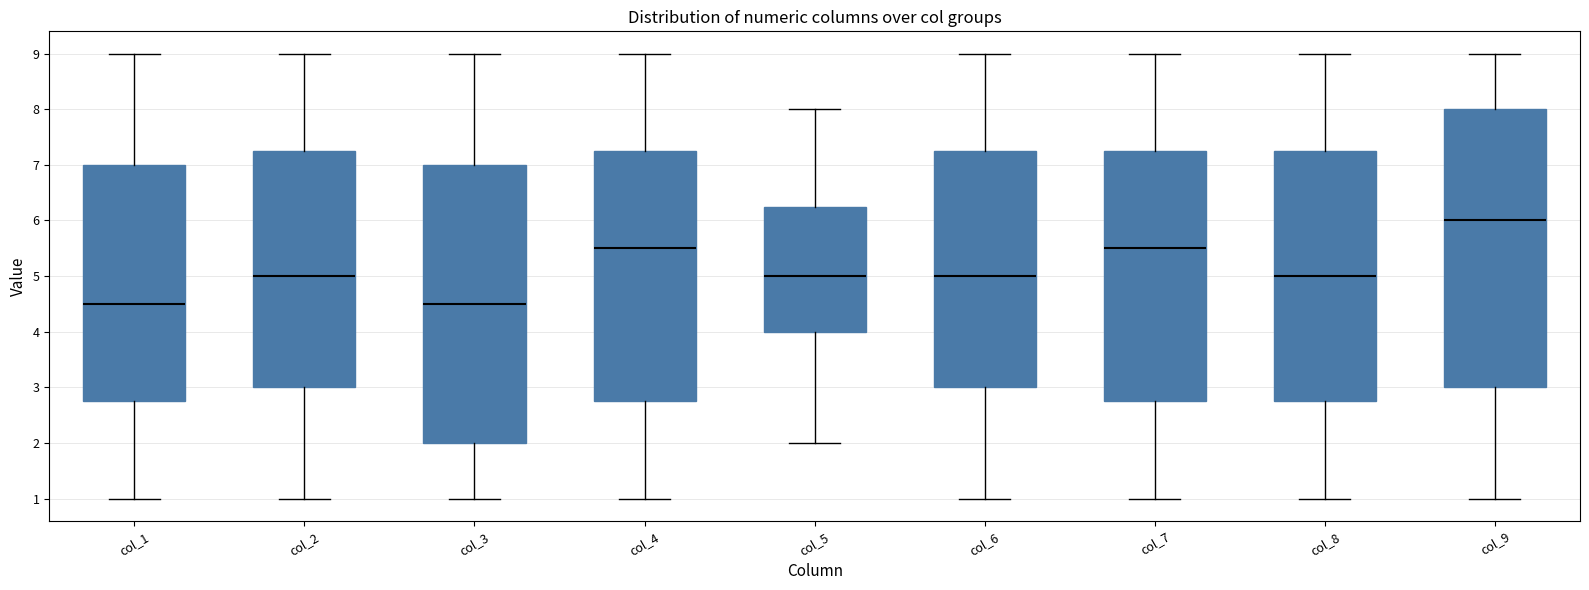

Where does the upper whisker of the box for col_3 end on the y-axis? The values are not printed on the chart, so give them approximately, as read against the axis.

9.0